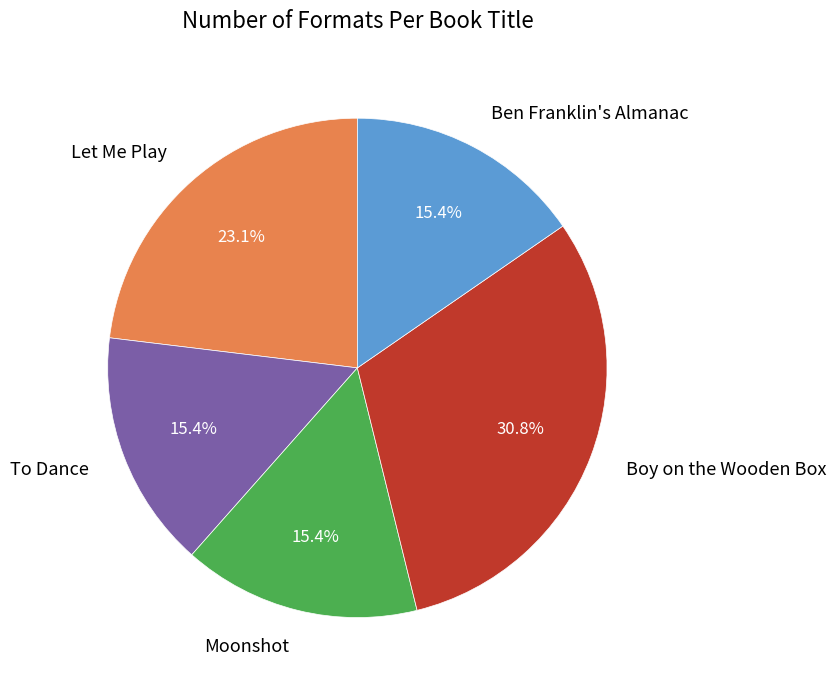

What percentage is NOT represented by Ben Franklin's Almanac?

84.6%